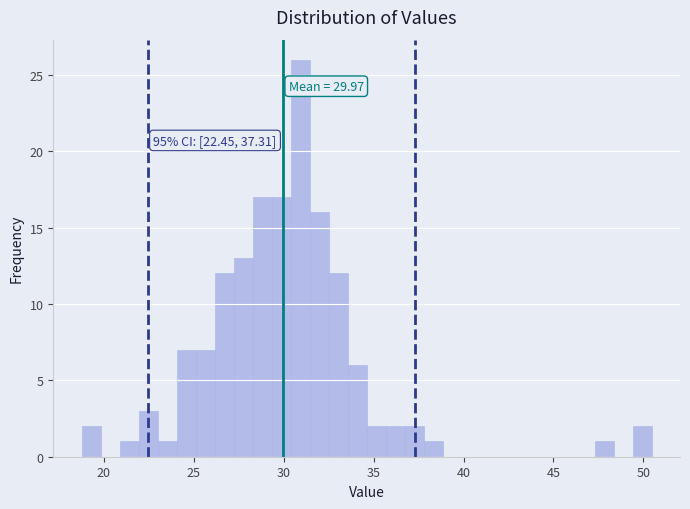

Around what value on the x-axis is the tallest bar? Give the approximate position of its centre, as read against the axis.

31.0